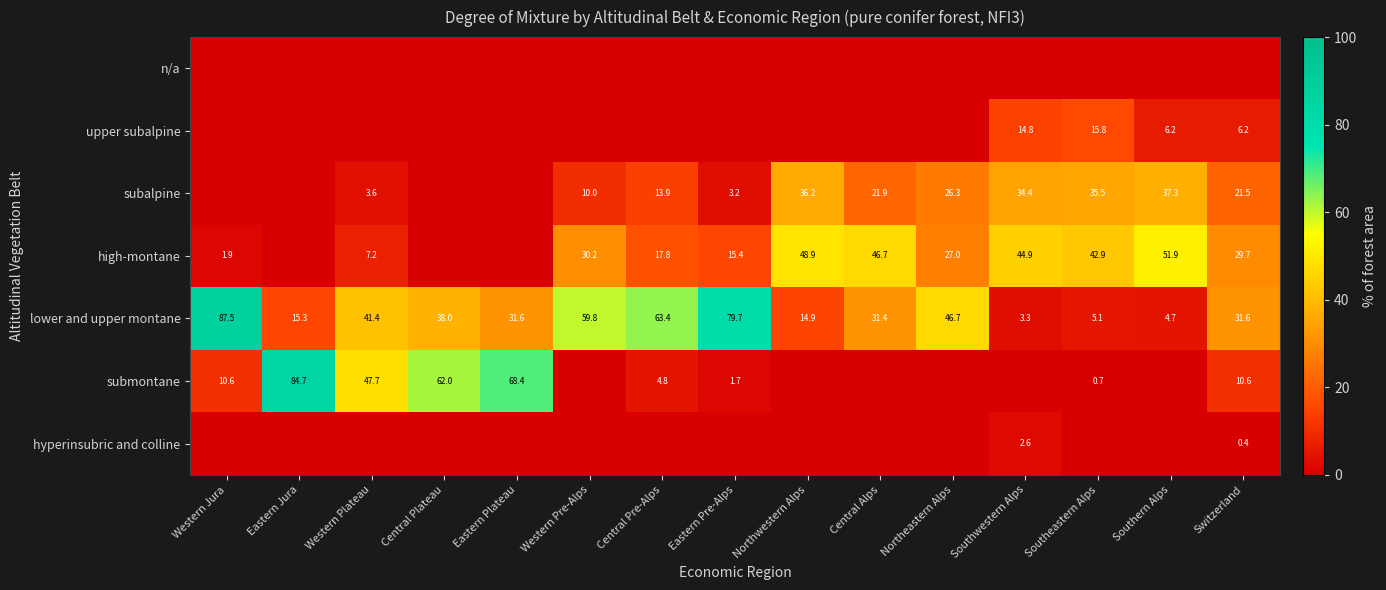

Is it true that lower and upper montane equals 63.4 at Central Pre-Alps?

True